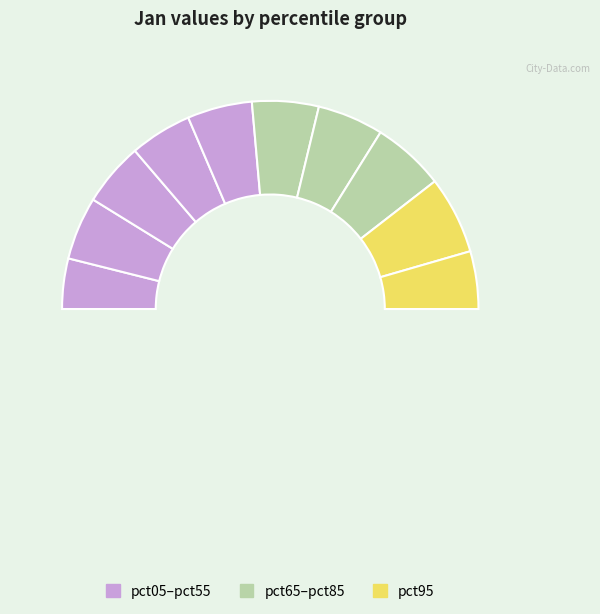

How many slices are in this pie chart?

10